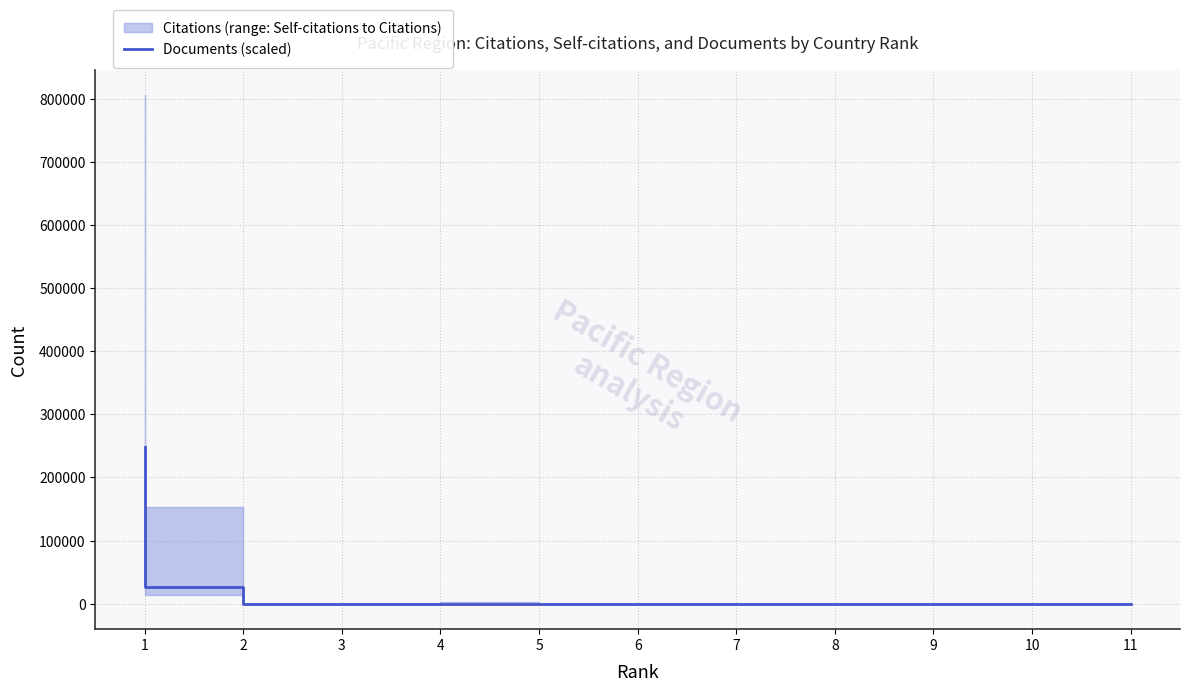

Which label corresponds to the smallest value in the chart?

11